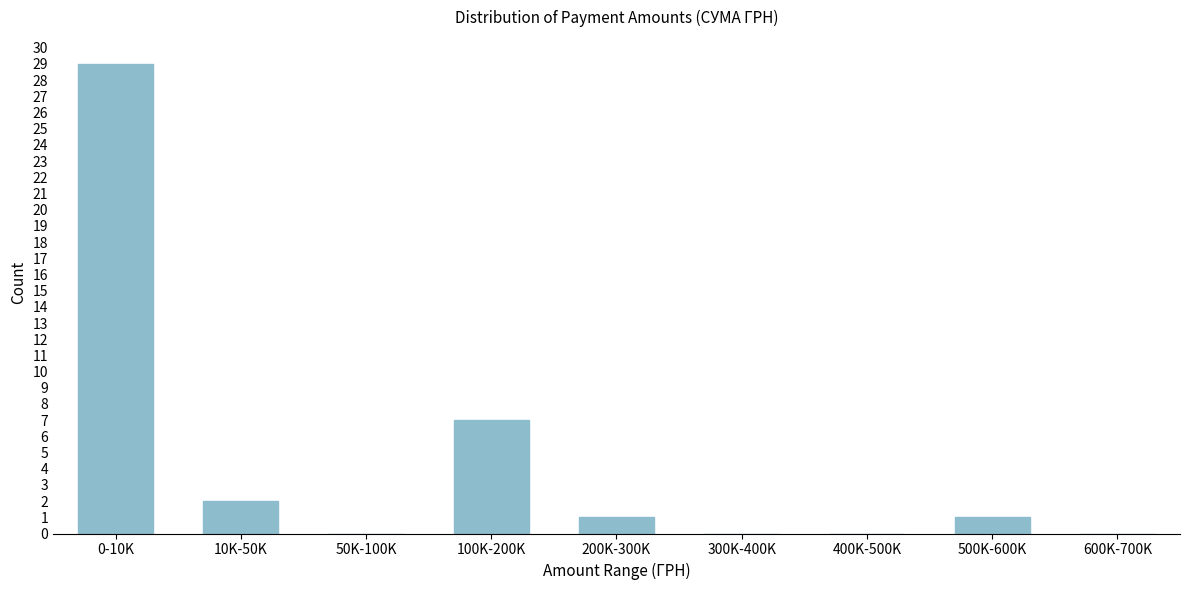

Reading left to right, list all the values displayed in this chart.

0-10K=29	10K-50K=2	50K-100K=0	100K-200K=7	200K-300K=1	300K-400K=0	400K-500K=0	500K-600K=1	600K-700K=0